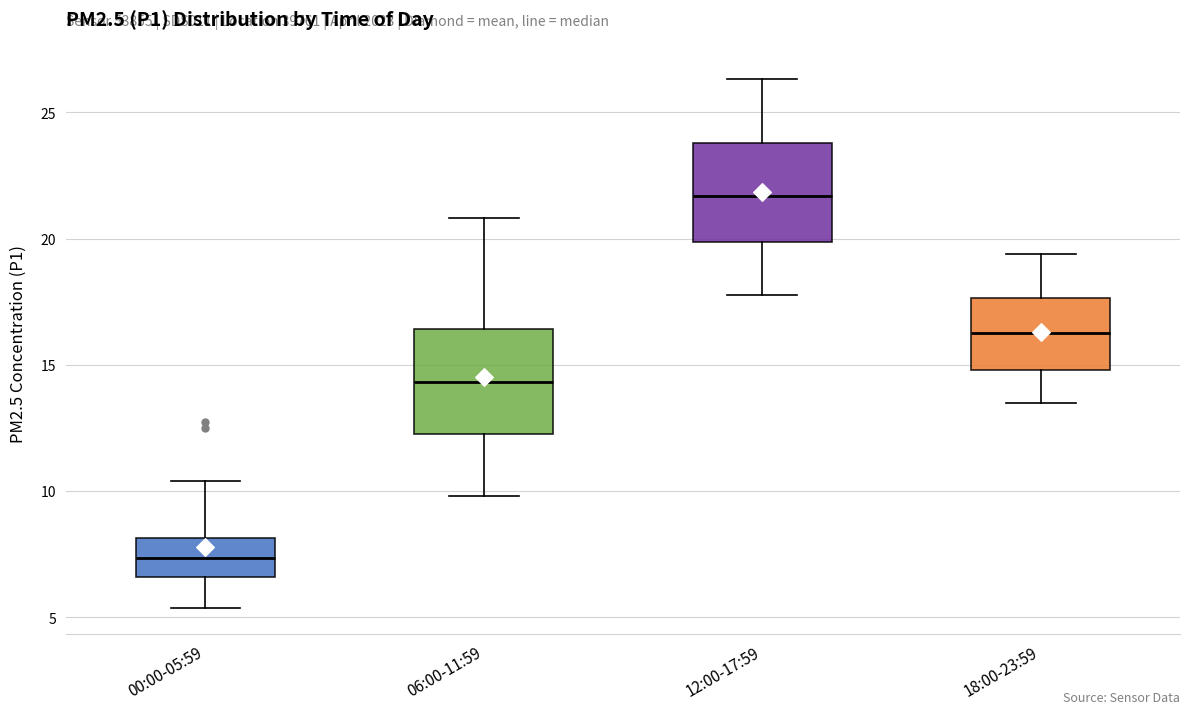

Reading left to right, transcribe this box plot: for each box, give where its median line is, the range the box spans, and where its two whiskers end, as read against the y-axis. The values are not printed on the chart, so give them approximately, as read against the axis.

00:00-05:59: median 7.5, box 6.5 to 8.0, whiskers 5.5 to 10.5
06:00-11:59: median 14.5, box 12.5 to 16.5, whiskers 10.0 to 21.0
12:00-17:59: median 21.5, box 20.0 to 24.0, whiskers 18.0 to 26.5
18:00-23:59: median 16.5, box 15.0 to 17.5, whiskers 13.5 to 19.5